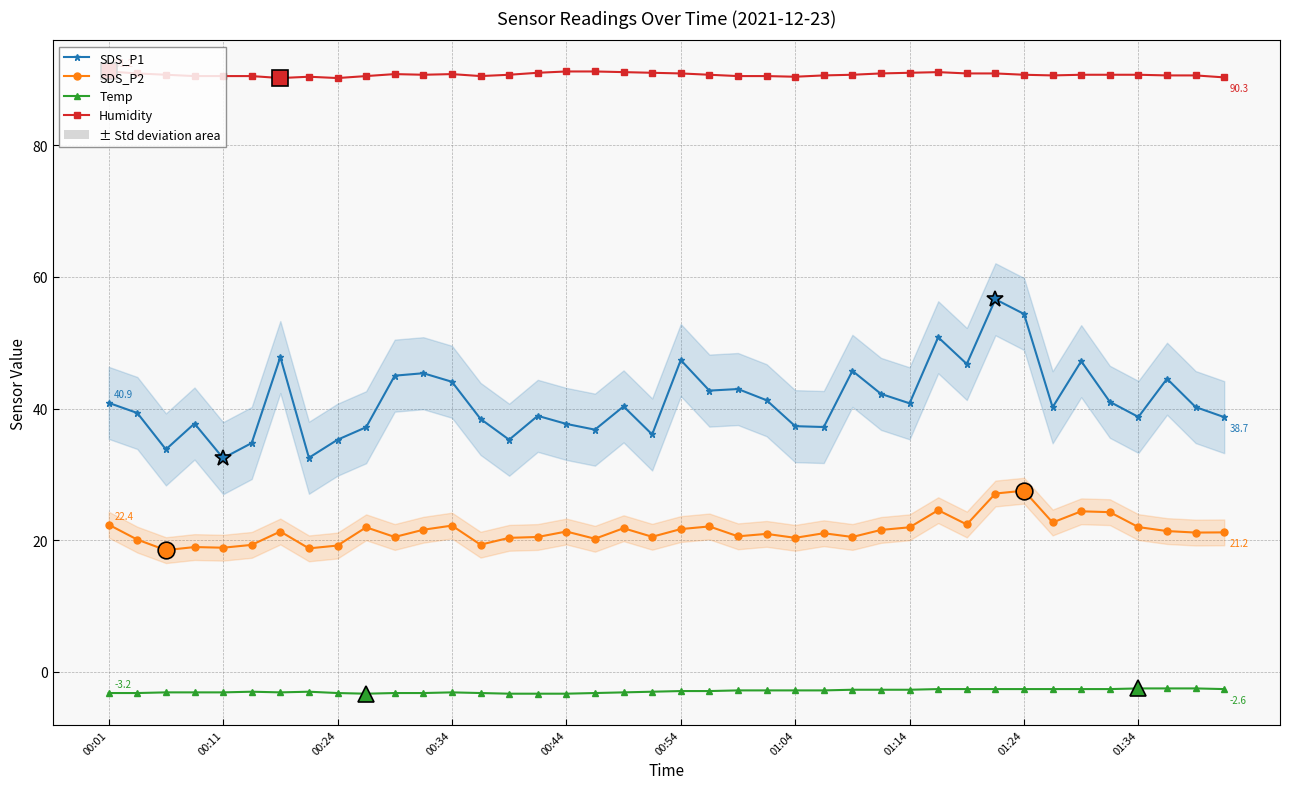

True or false: SDS_P1 and SDS_P2 intersect in this chart.

False